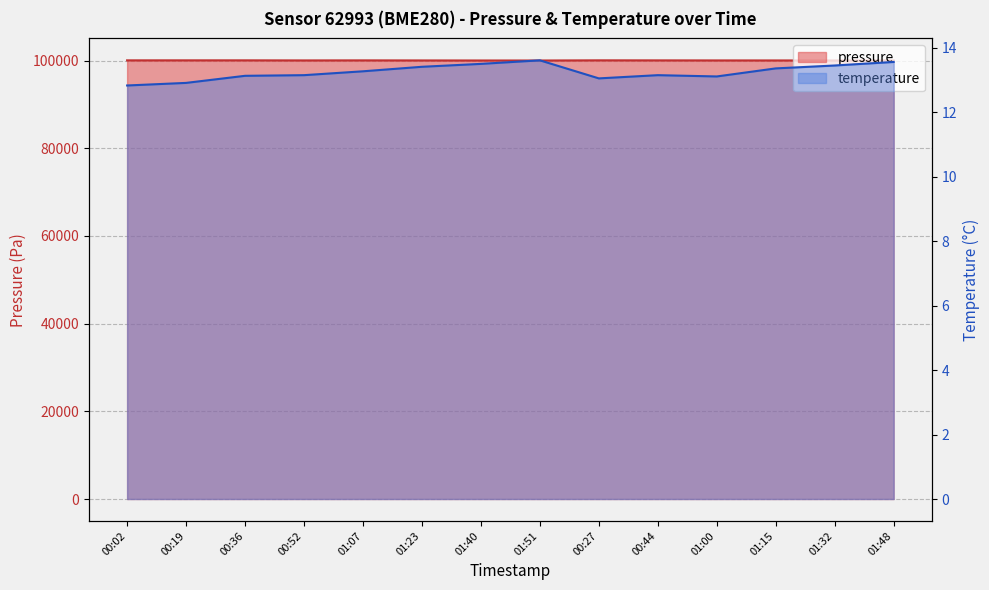

Where is the first local maximum for pressure?

00:36